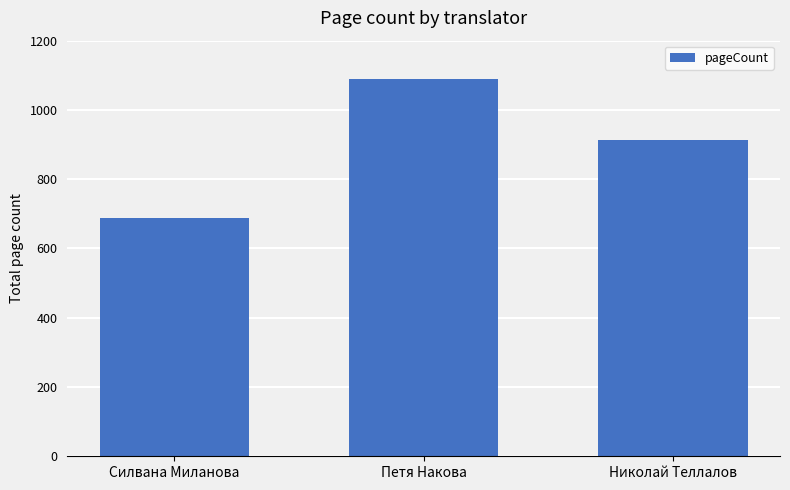

What position from the right is Силвана Миланова?

3